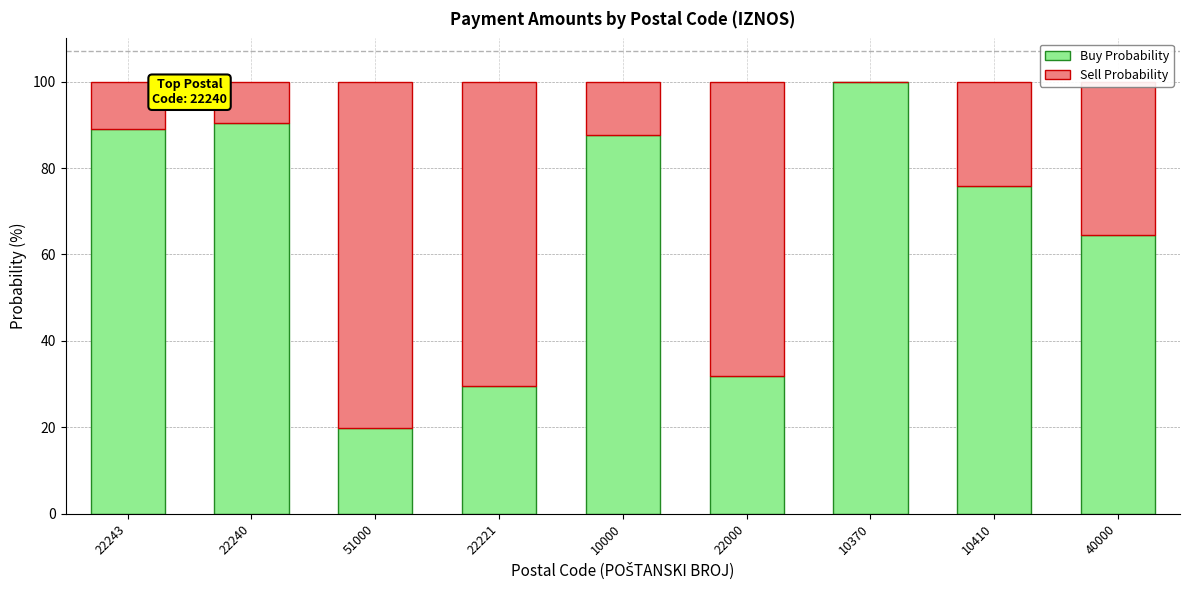

What is the sum of the Buy Probability values at 10410 and 40000?

140.3